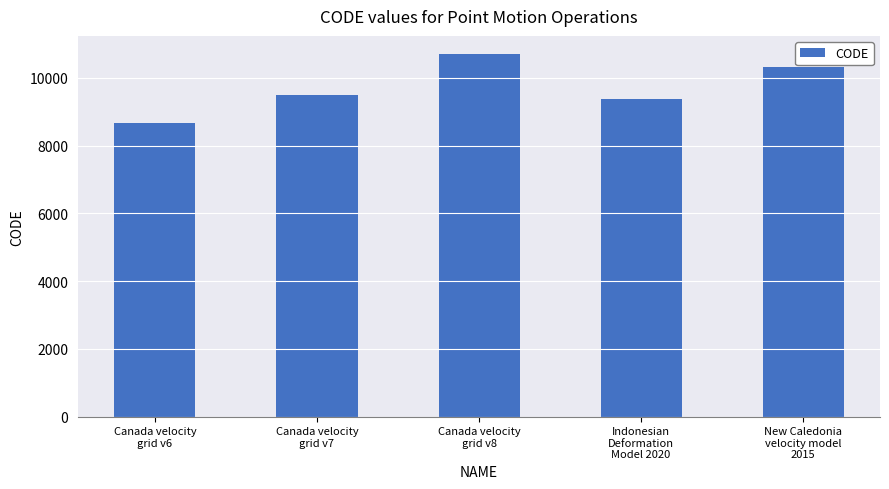

Approximately how many times larger is the value at Canada velocity
grid v8 compared to Canada velocity
grid v7?

1.1